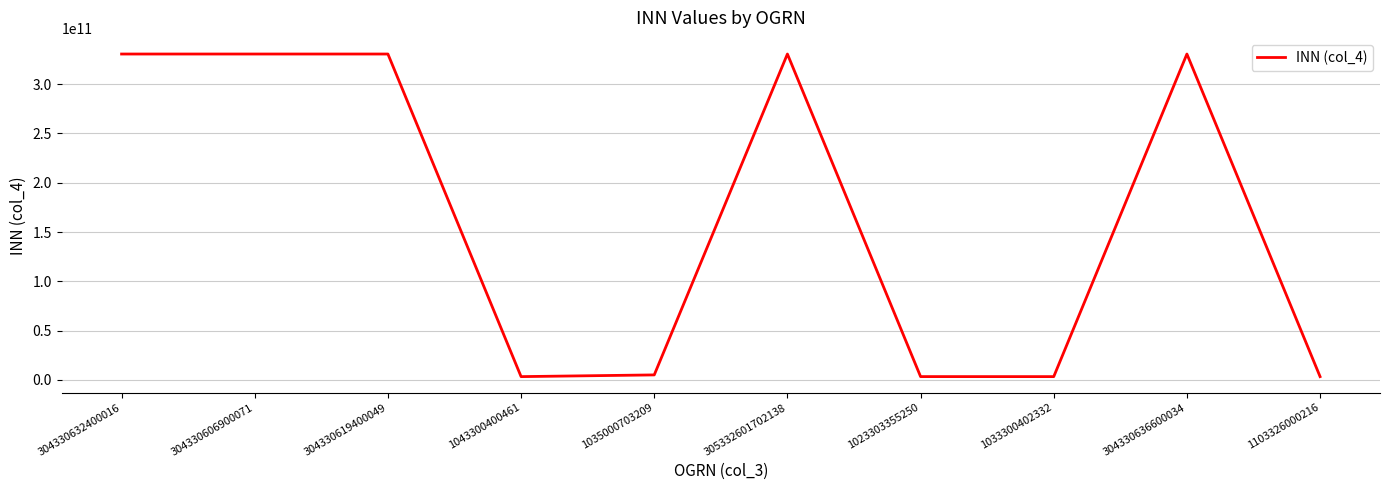

At which label is the value closest to 166953637904?

1035000703209